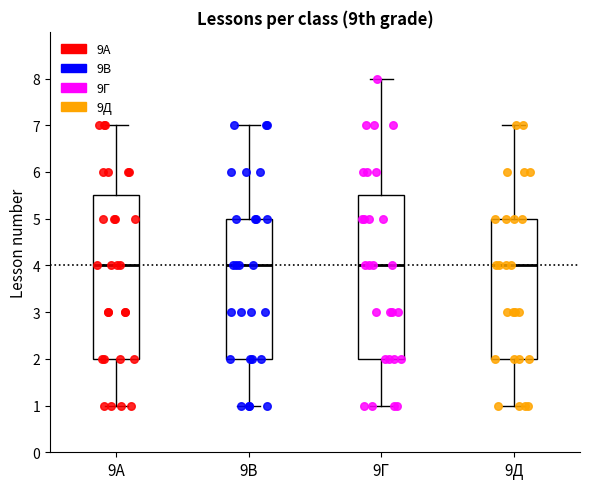

Where does the upper whisker of the box for 9В end on the y-axis? The values are not printed on the chart, so give them approximately, as read against the axis.

7.0